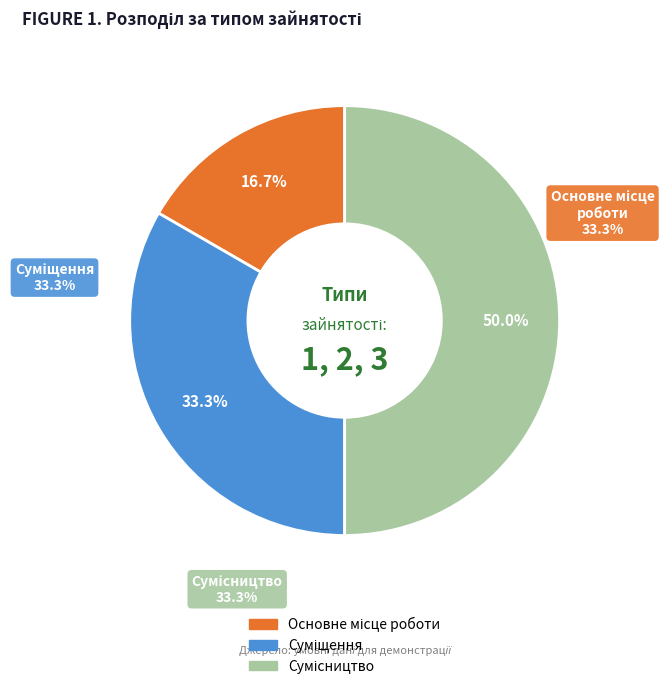

Is it true that Суміщення is 33% of the pie?

True